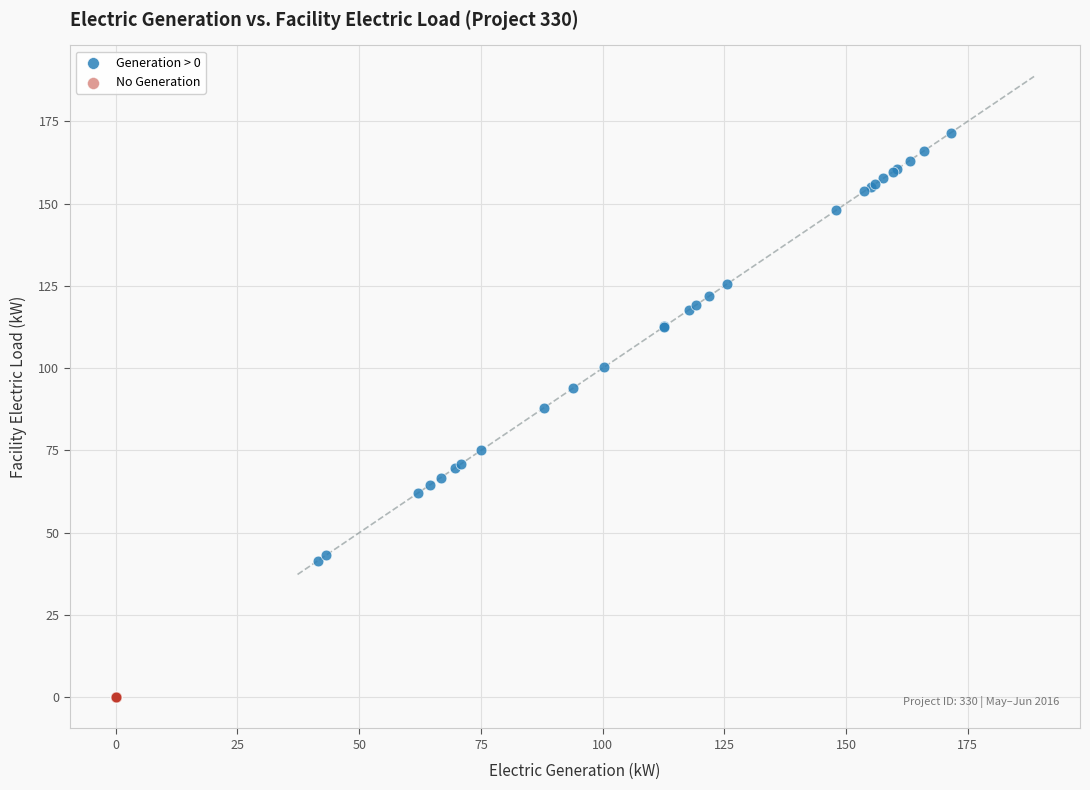

Which series contains the highest Y value?

Generation > 0